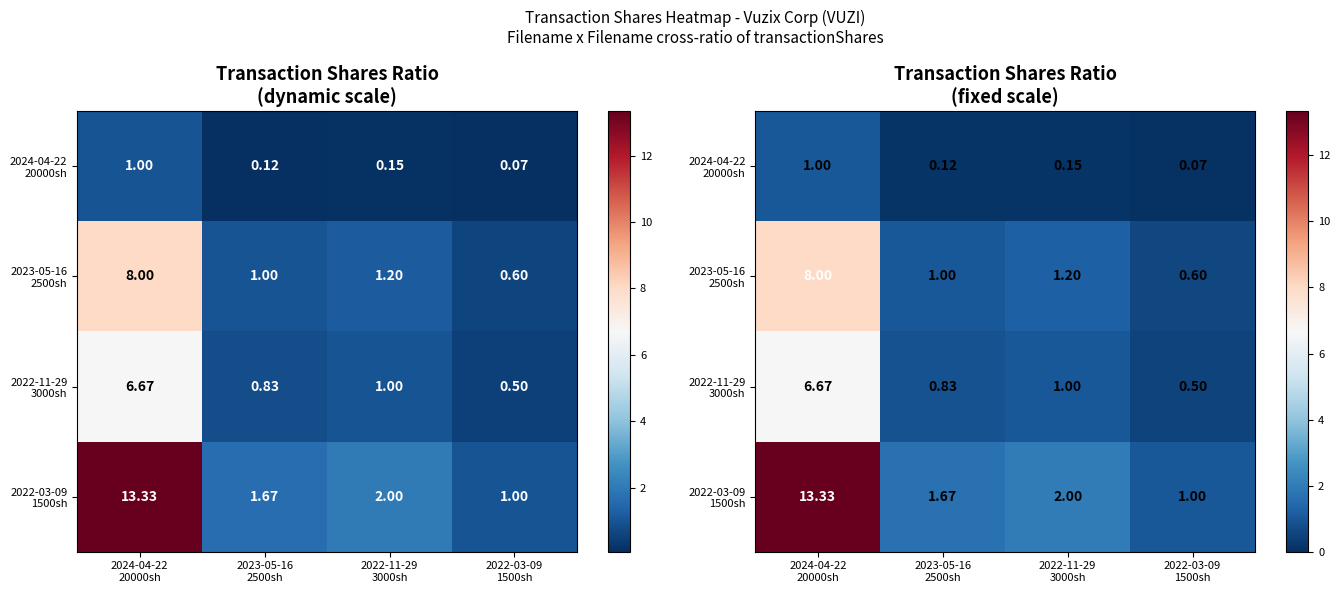

What is the sum of all 2022-03-09 1500sh values?

18.0